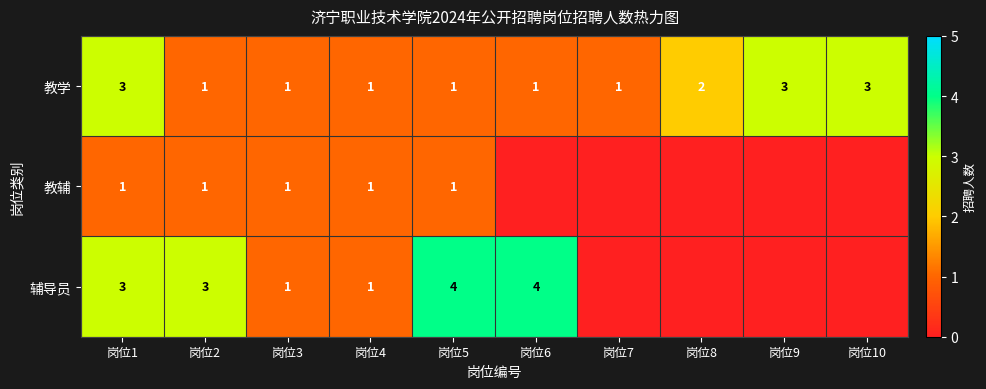

What is the total value across all series at 岗位1?

7